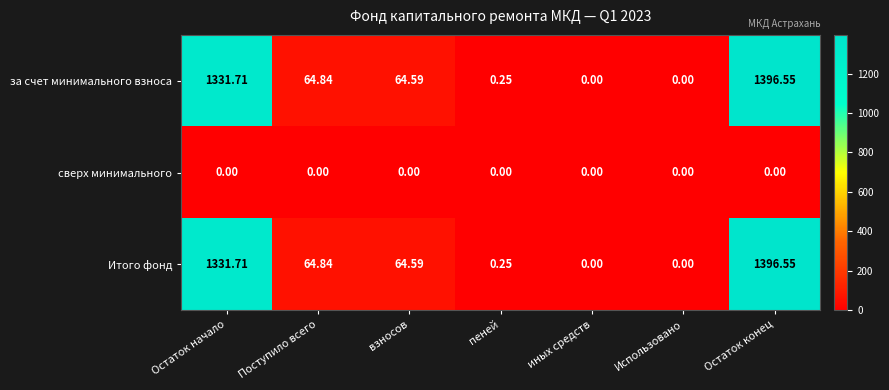

At which category is the sum across all series the highest?

Остаток конец